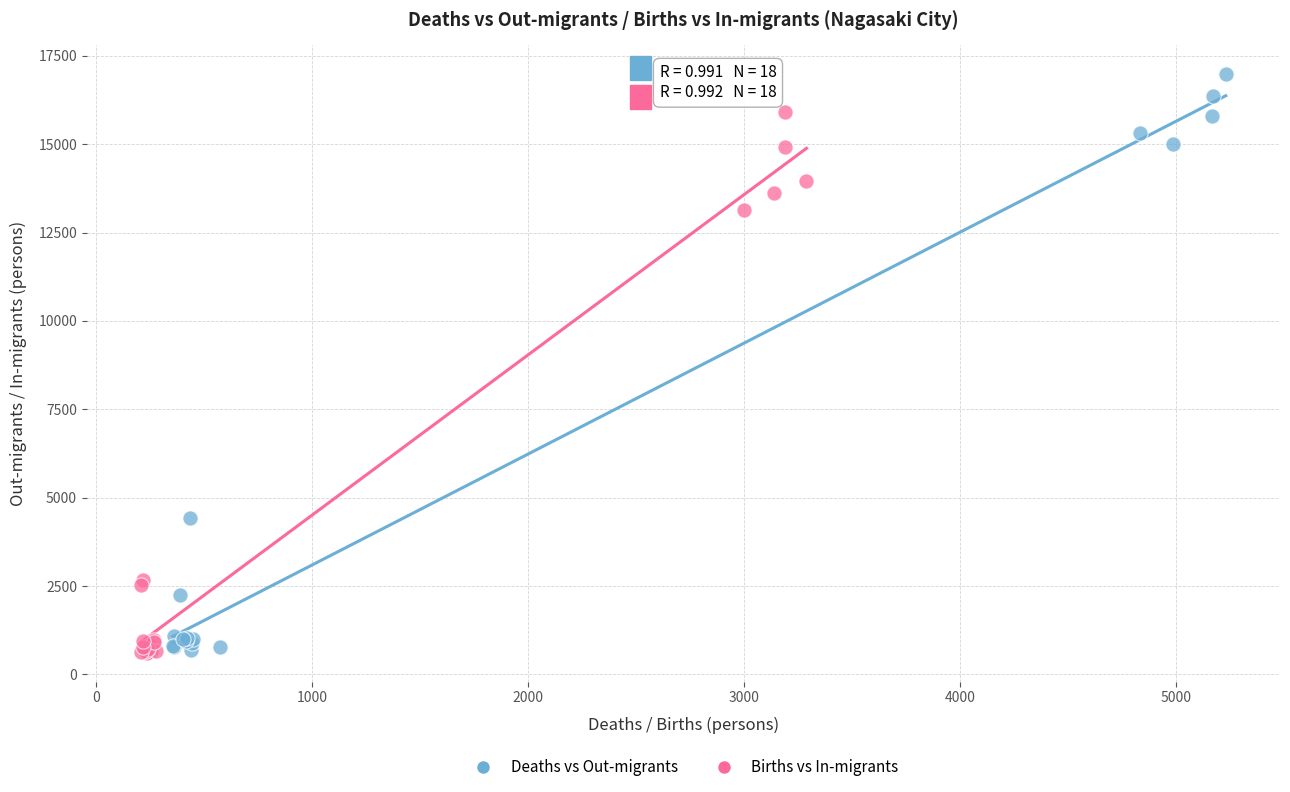

Which series contains the highest Y value?

Deaths vs Out-migrants